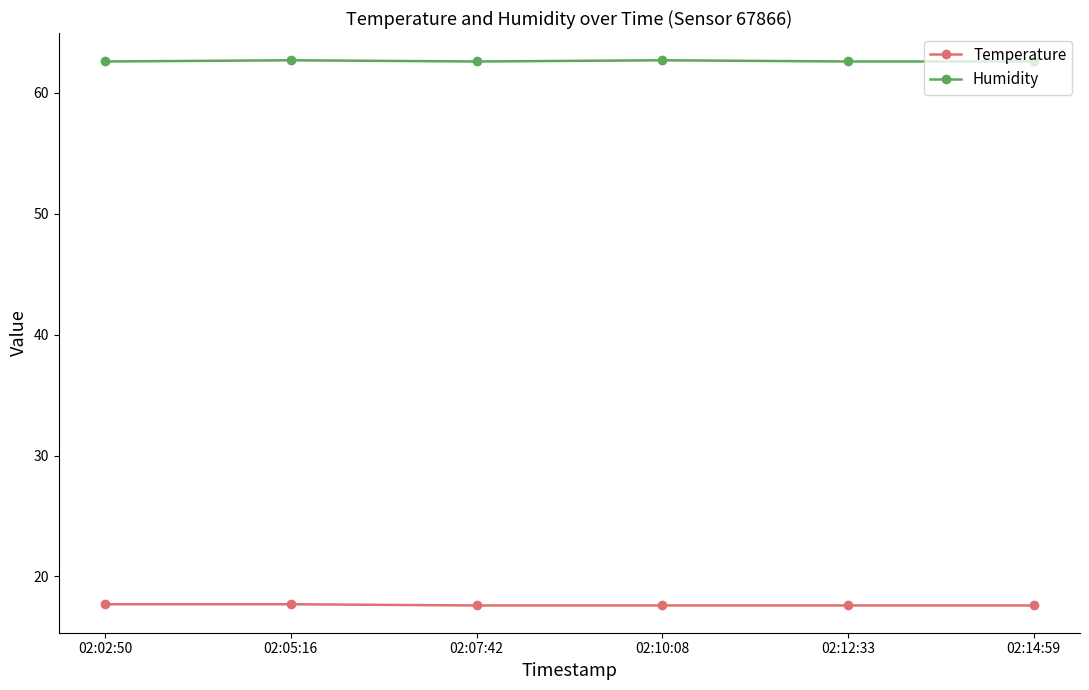

What is the difference between the highest and lowest values at 02:02:50?

44.9